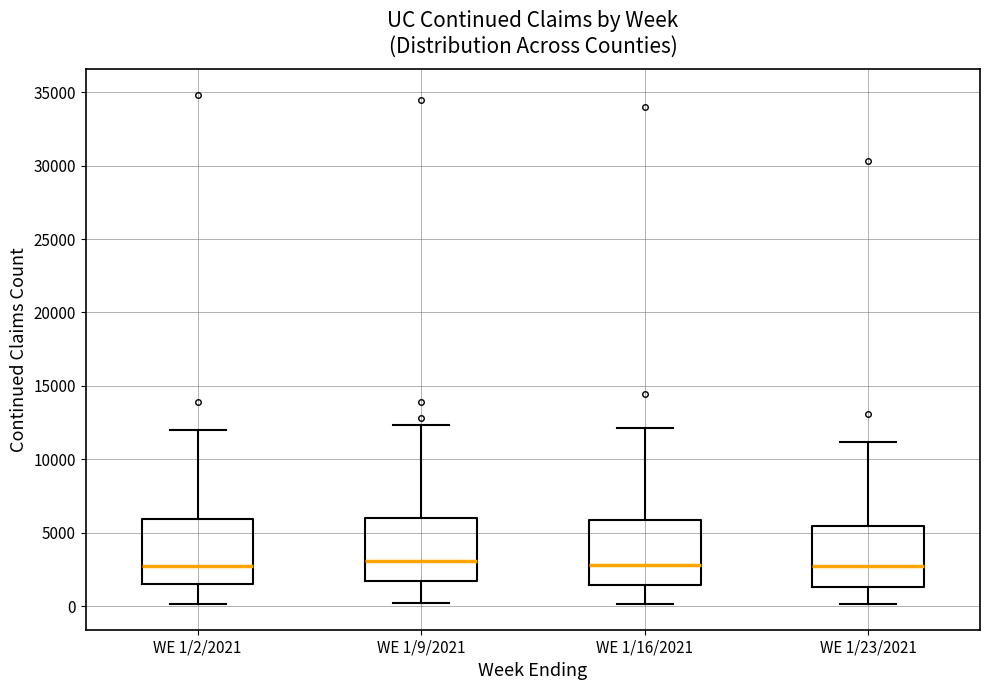

Reading left to right, read every box against the y-axis: the position of its median line, the range the box covers, and the ends of its whiskers. The values are not printed on the chart, so give them approximately, as read against the axis.

WE 1/2/2021: median 2500, box 1500 to 6000, whiskers 0 to 12000
WE 1/9/2021: median 3000, box 1500 to 6000, whiskers 0 to 12500
WE 1/16/2021: median 3000, box 1500 to 6000, whiskers 0 to 12000
WE 1/23/2021: median 2500, box 1500 to 5500, whiskers 0 to 11000